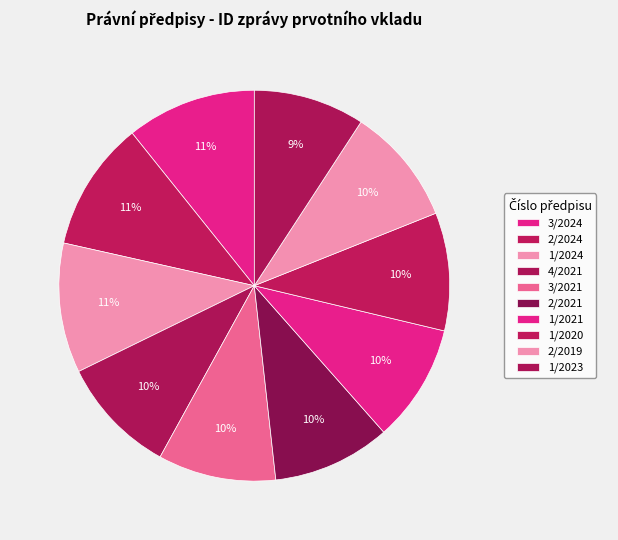

Which slice is the smallest?

1/2023